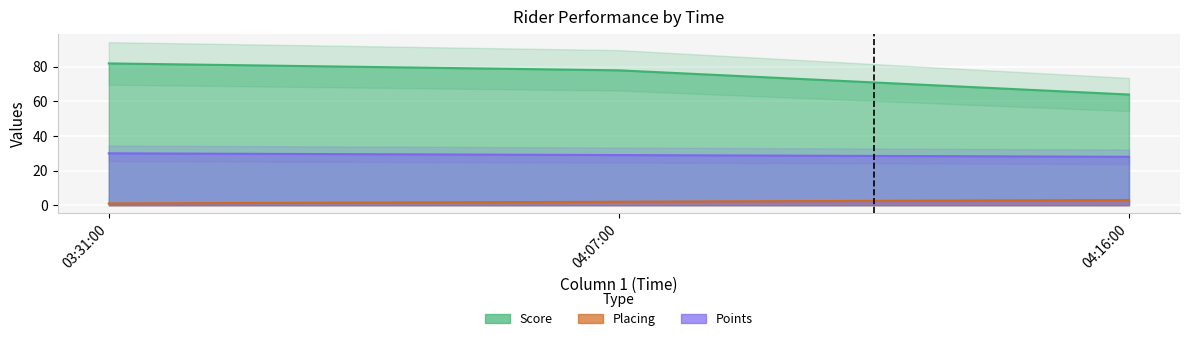

Is it true that Placing equals 2 at 04:07:00?

True